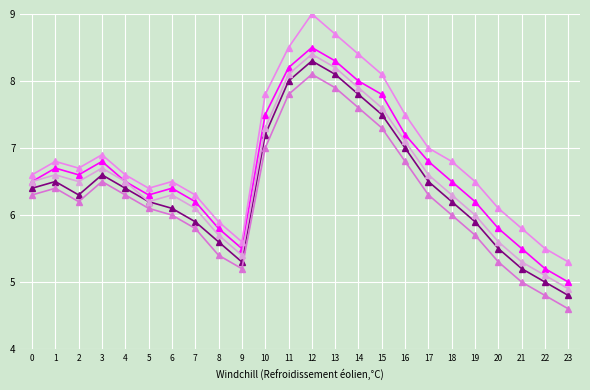

At which category is the sum across all series the highest?

12